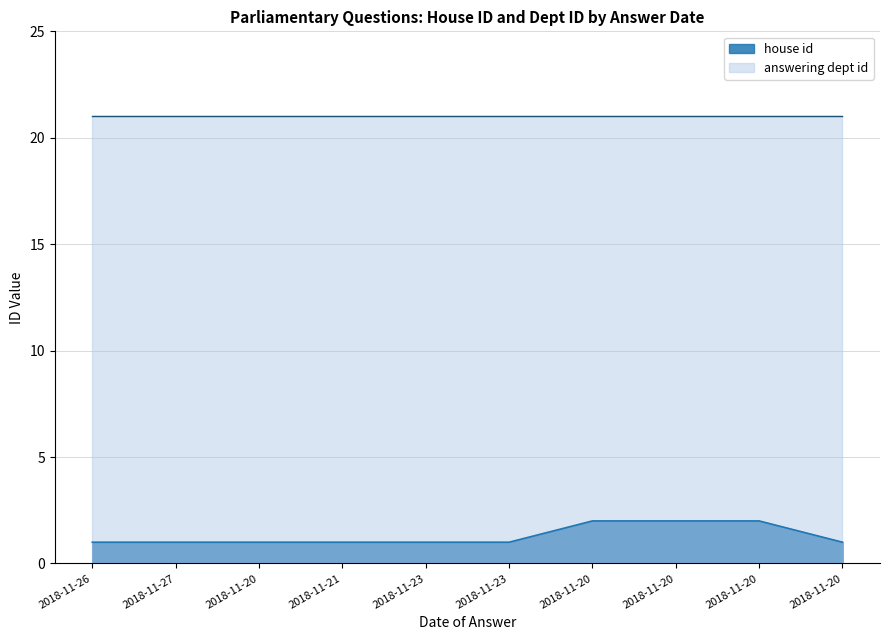

Which category has the lowest value across all series?

2018-11-26